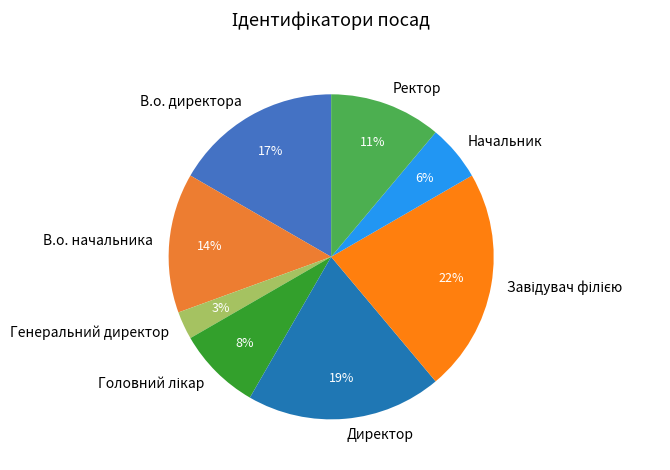

To the nearest percent, what is the average slice percentage?

12%